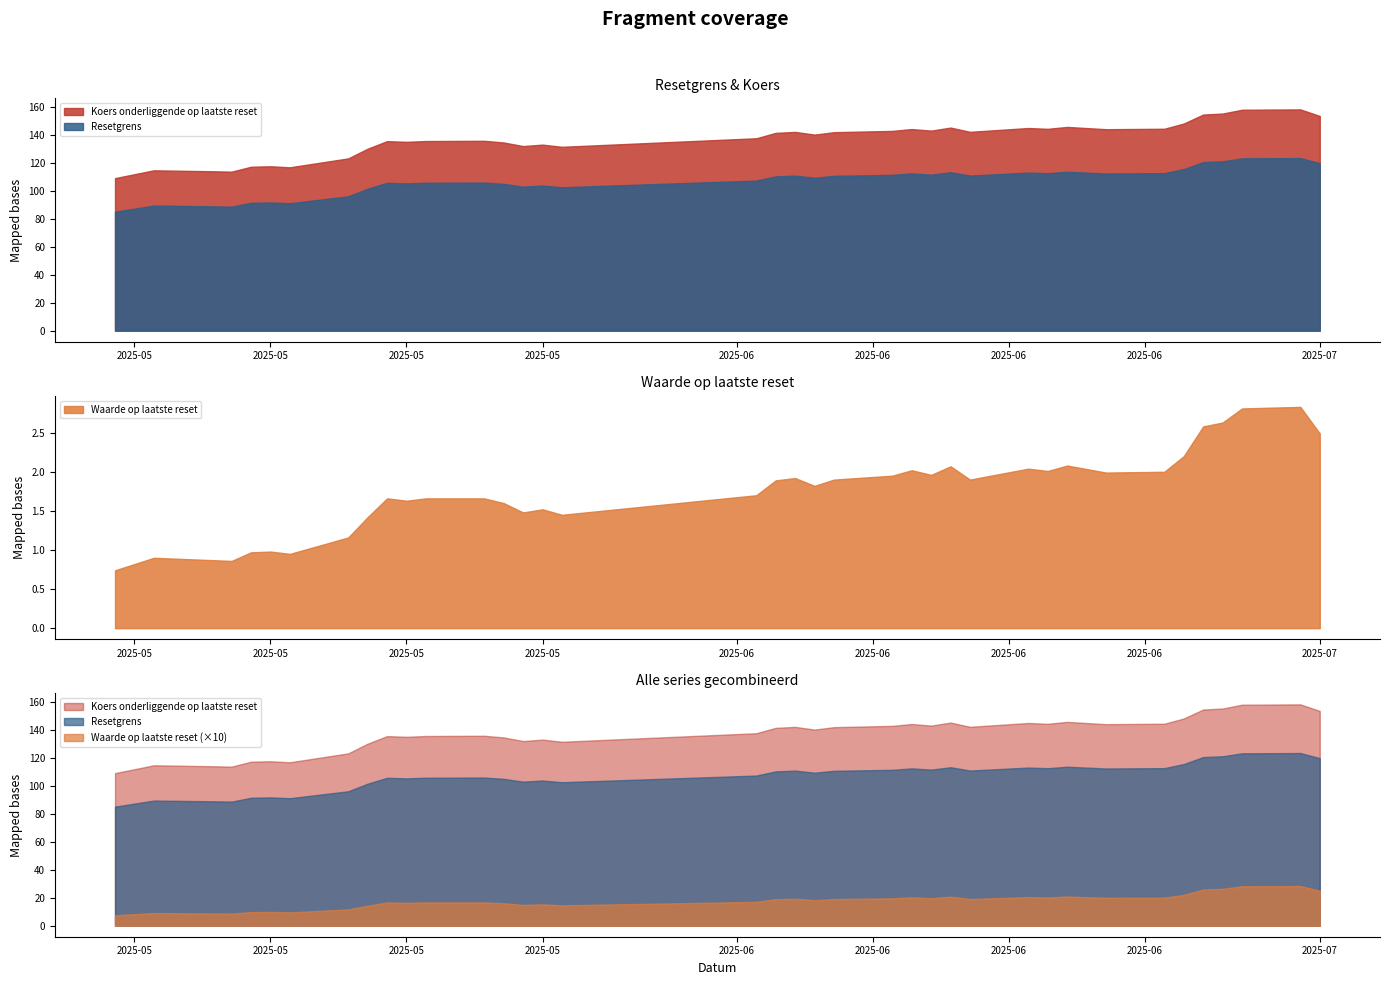

Which series has the largest range (max minus min)?

Koers onderliggende op laatste reset